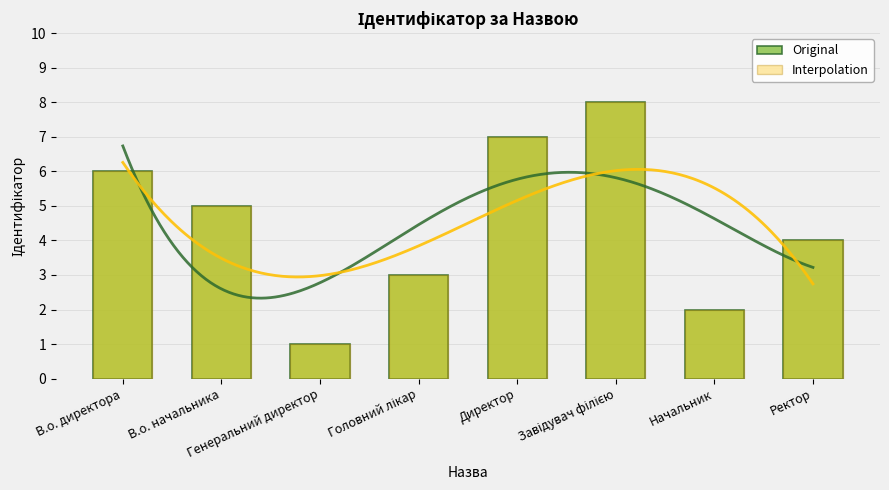

What is the maximum value shown in the chart?

8